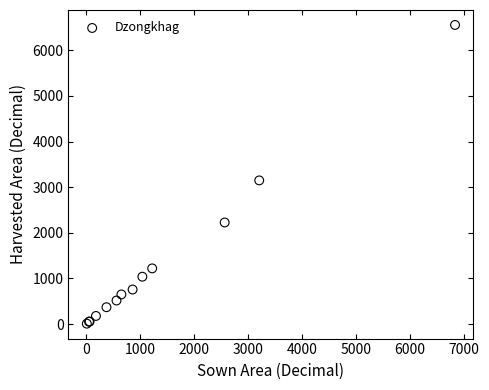

What Y value in the scatter plot is closest to 3282?

3148